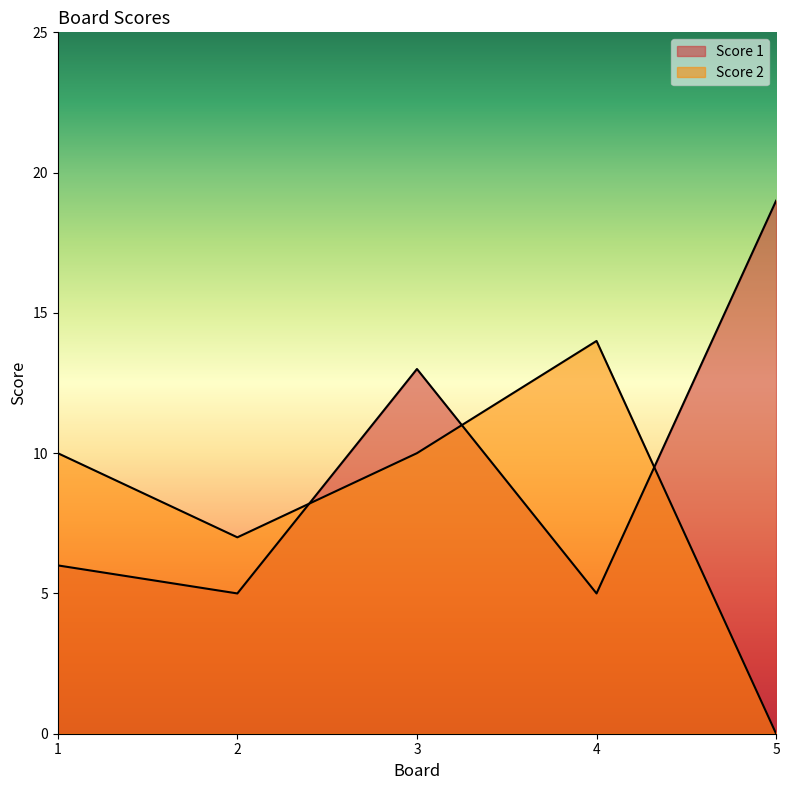

Is it true that Score 1 equals 22 at 3?

False